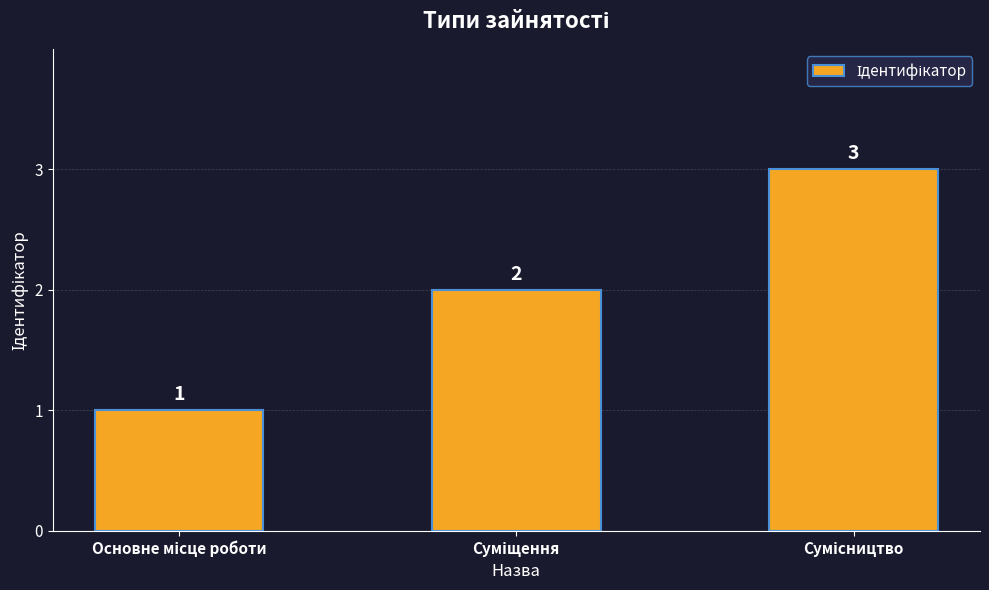

Count the values in the range 1 to 3.

3